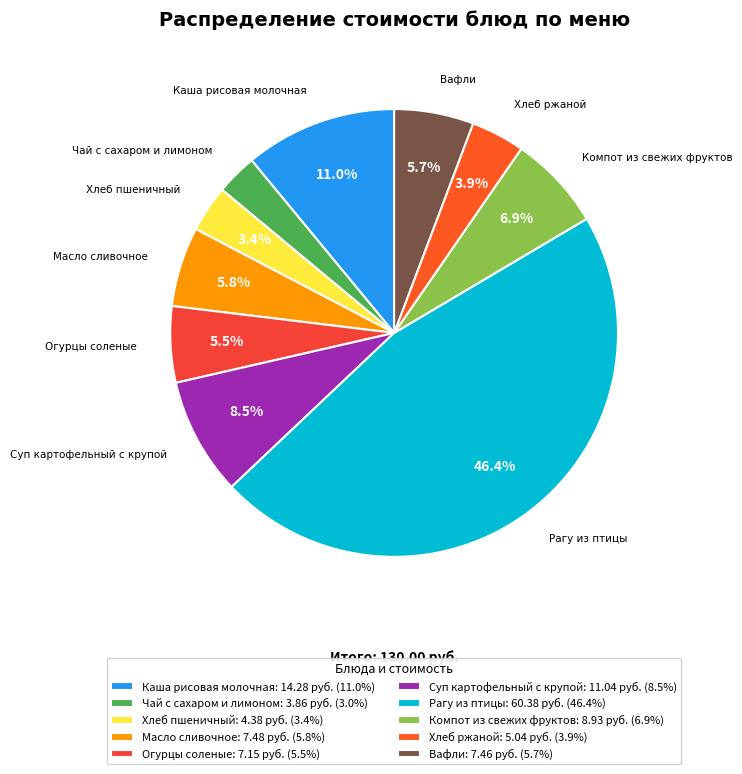

What is the change in value from Компот из свежих фруктов to Вафли?

-1.5